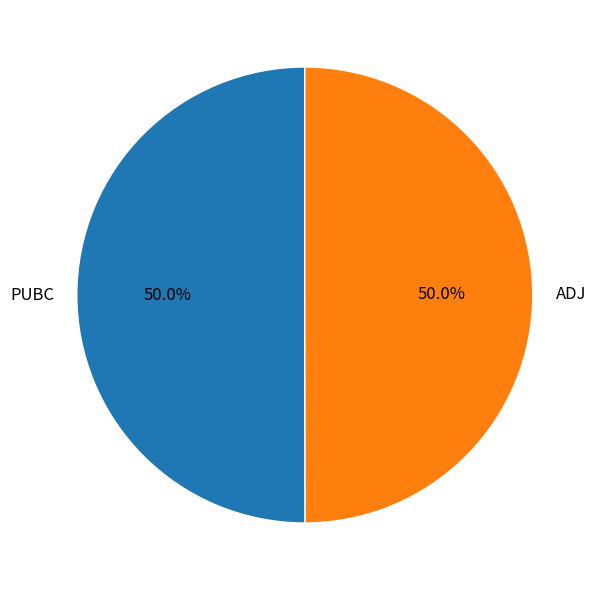

To the nearest percent, what percentage of the pie is PUBC?

50%